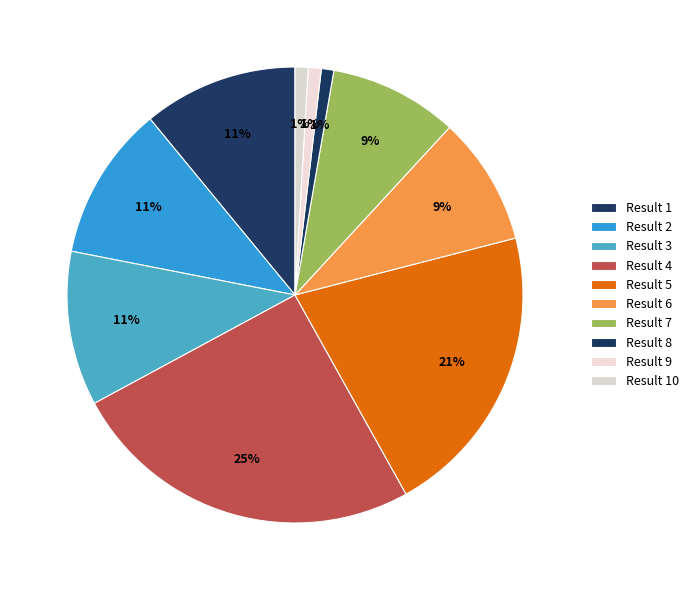

Count the number of slices in the pie.

10